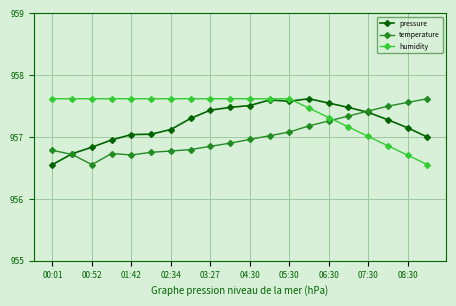

List the series in order of their overall mean, lowest first.

temperature, pressure, humidity